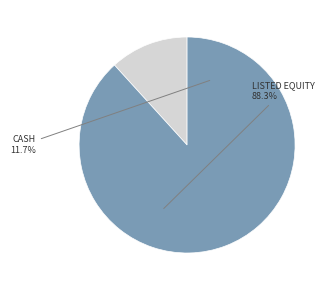

To the nearest percent, what percentage of the pie is LISTED EQUITY?

88%